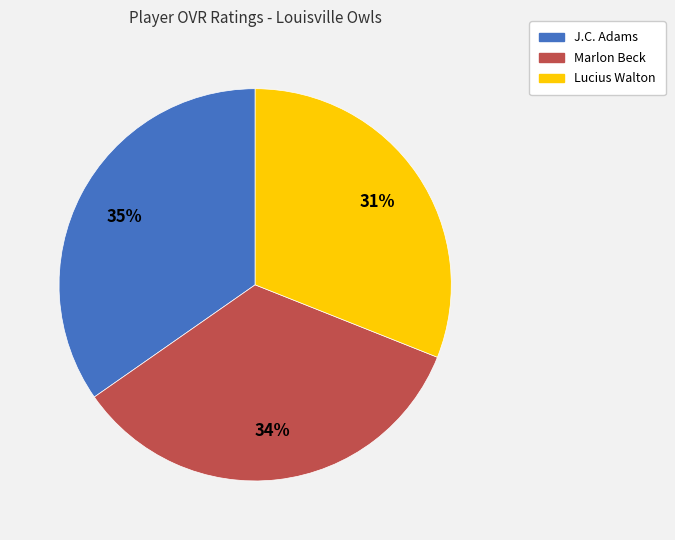

Which slice is the smallest?

Lucius Walton